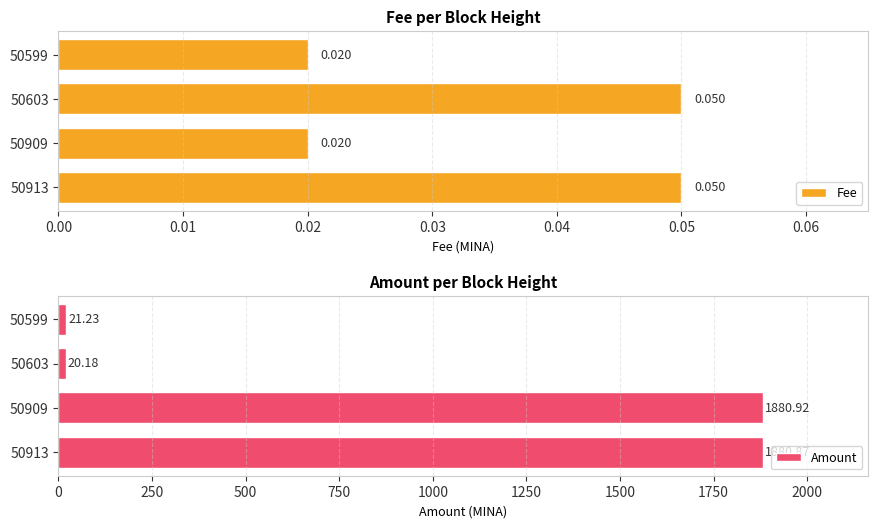

List the labels in order of Amount value, largest first.

50909, 50913, 50599, 50603